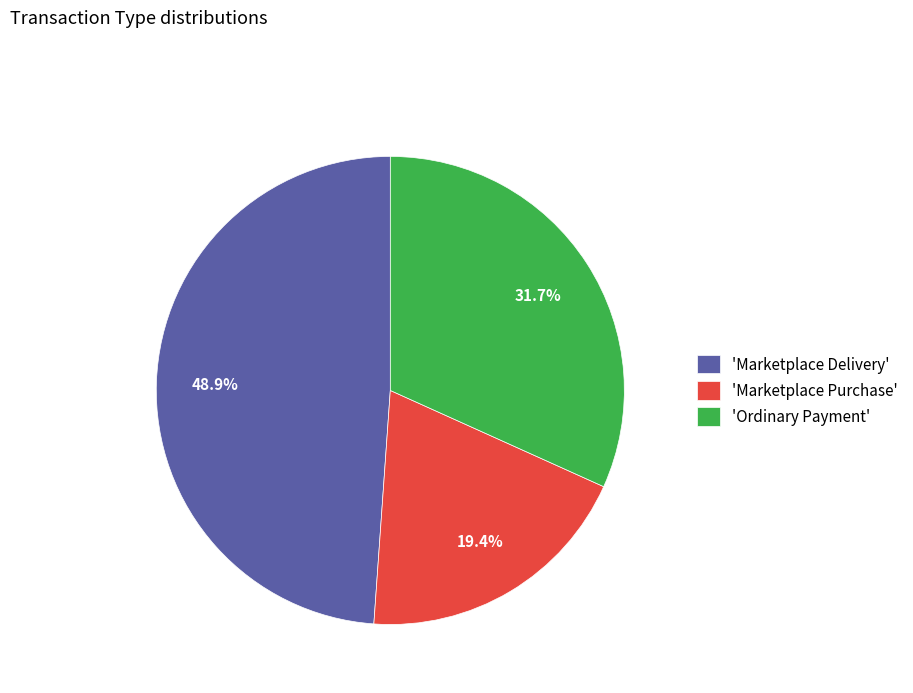

To the nearest percent, what is the difference between the largest and smallest slice percentages?

30%